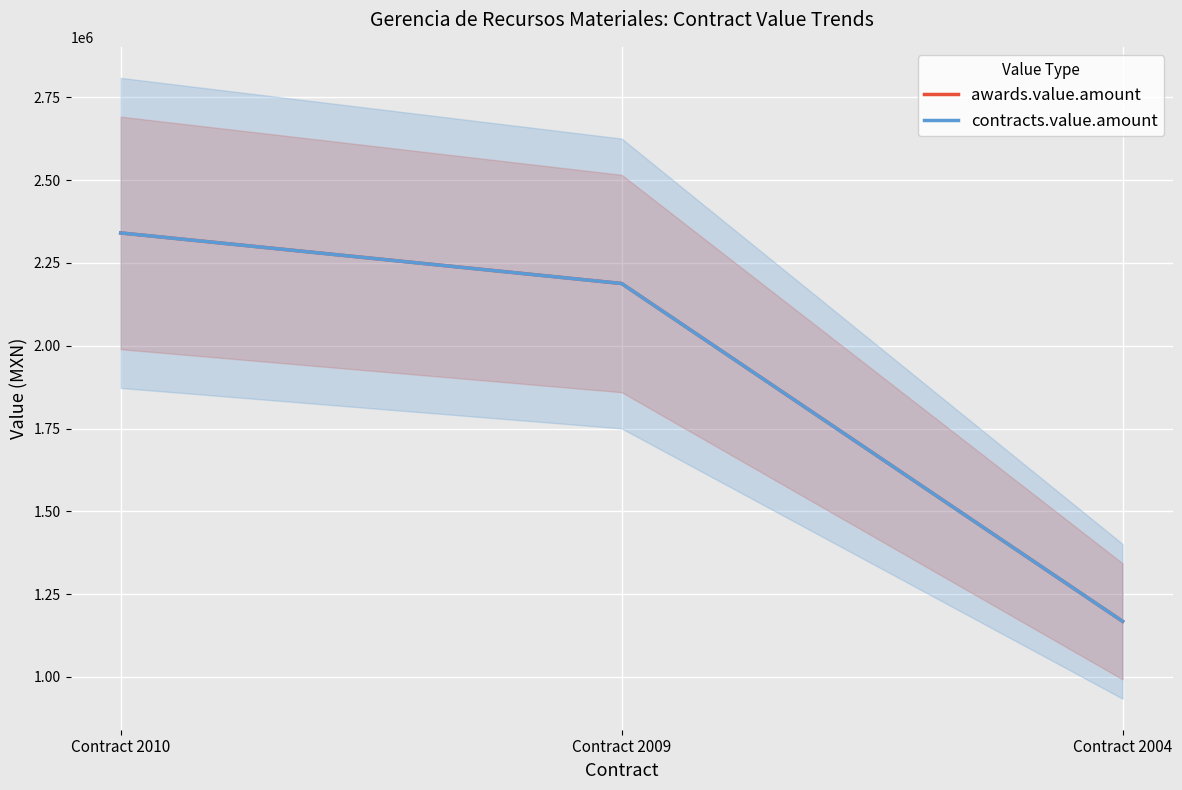

How many lines are shown in the chart?

2